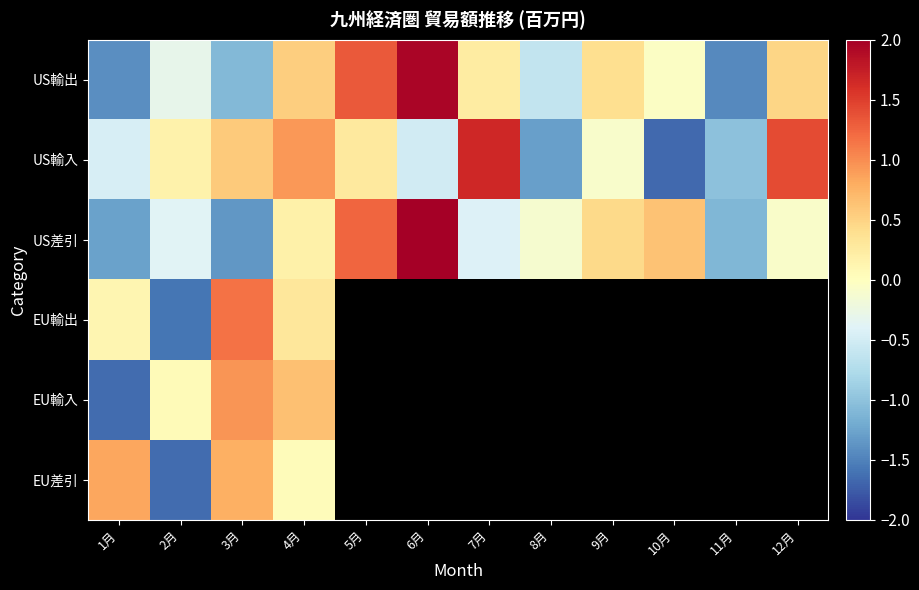

How many negative values does the EU輸出 series have?

1